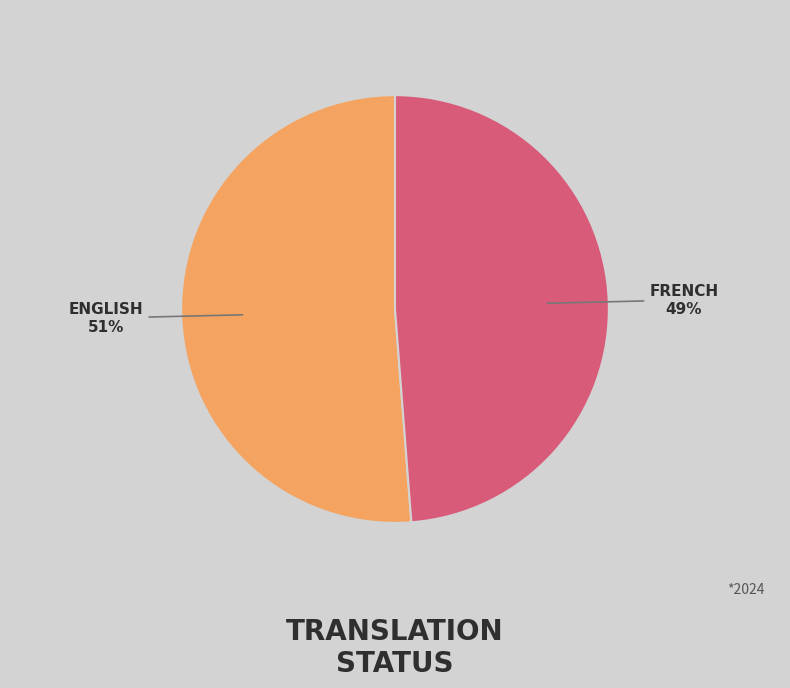

To the nearest percent, what is the difference between the largest and smallest slice percentages?

2%